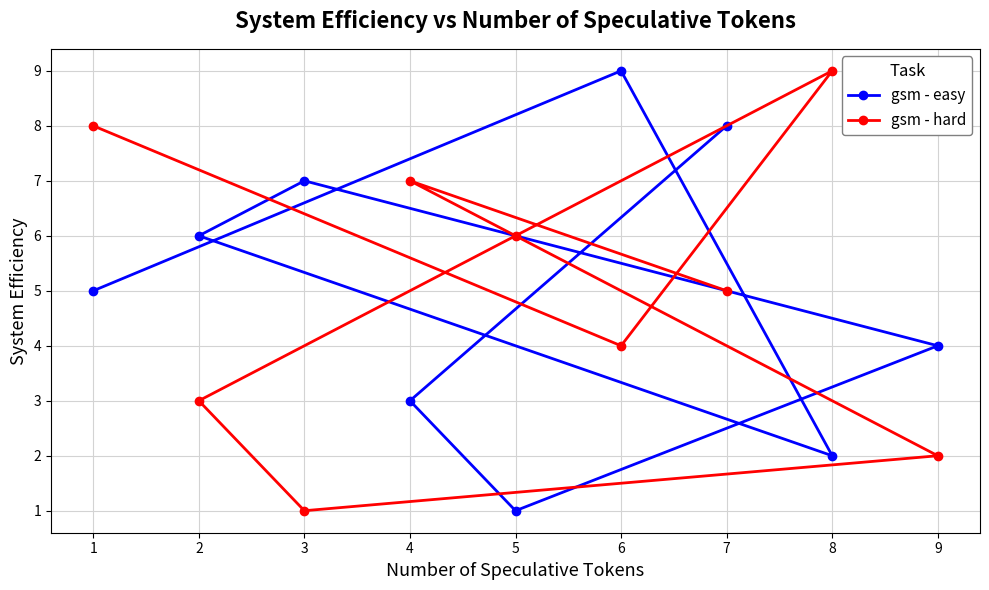

What is the difference between the maximum and second lowest values in the gsm - easy series?

7